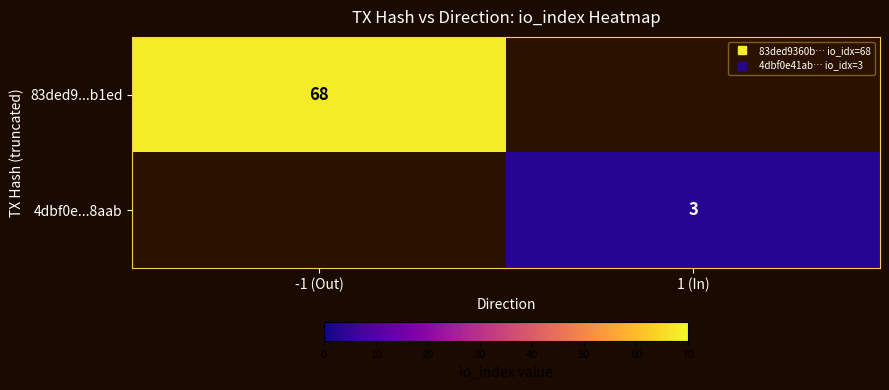

Count the number of categories in the chart.

2